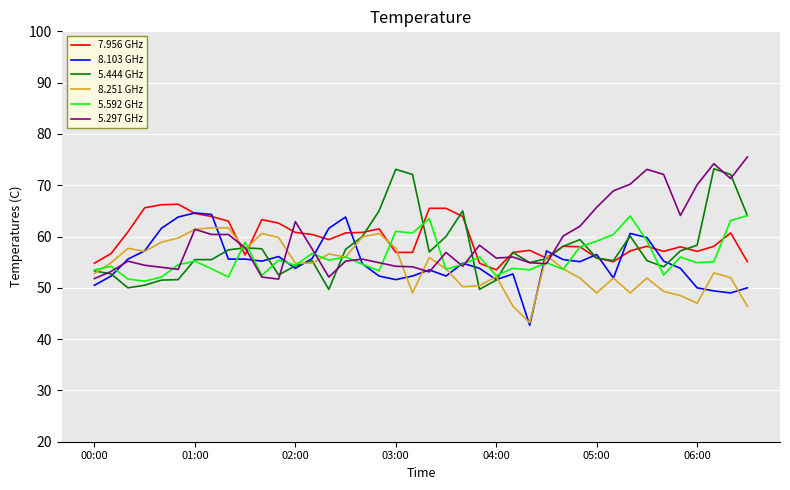

Is this an area chart (filled region under the line)?

No